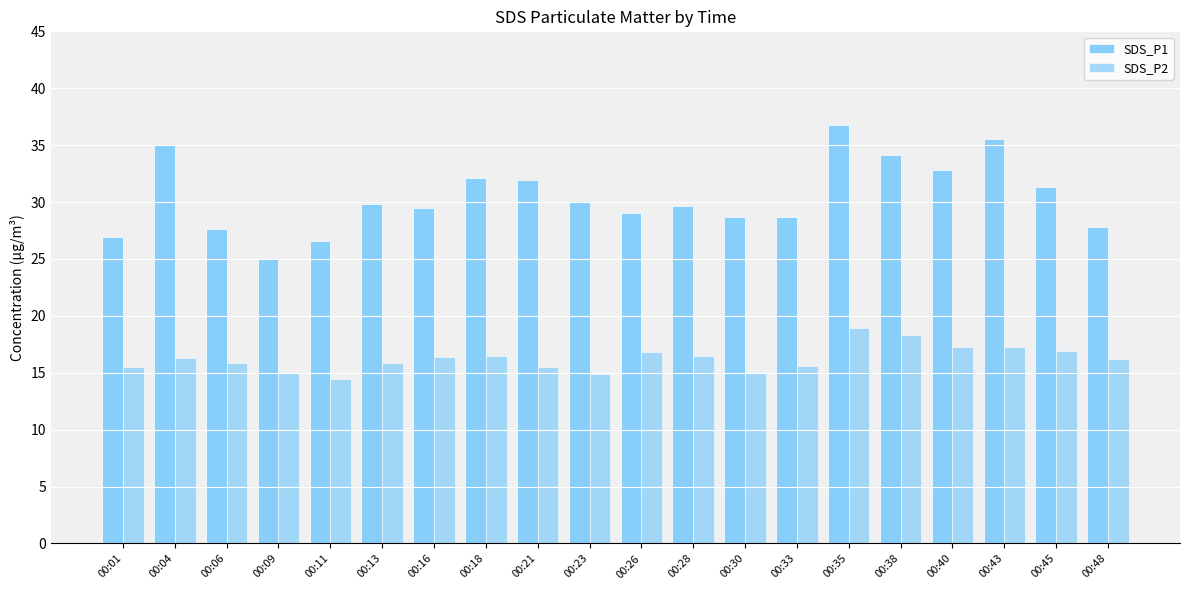

Are the bars grouped side by side (vs. stacked)?

Yes